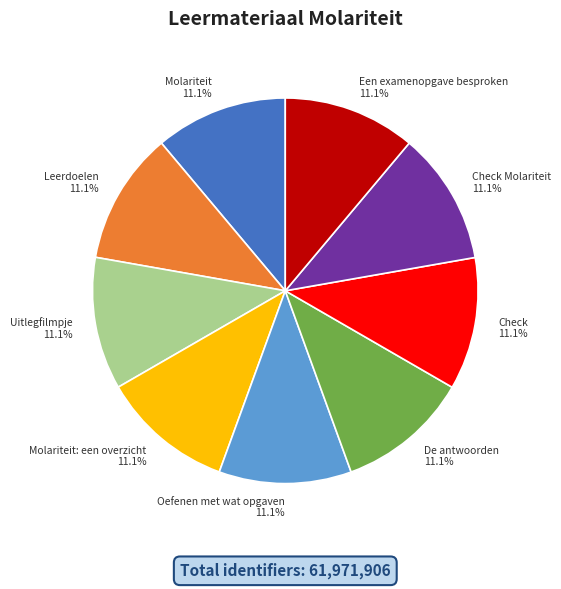

What percentage do Oefenen met wat opgaven 11.1% and De antwoorden 11.1% together represent?

22.2%